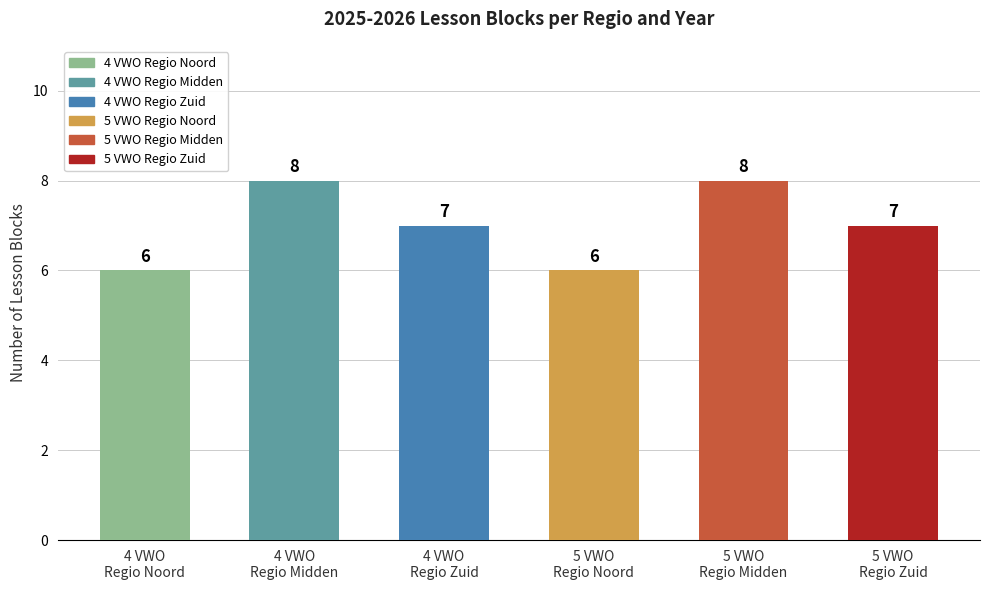

Are the bars grouped side by side (vs. stacked)?

No